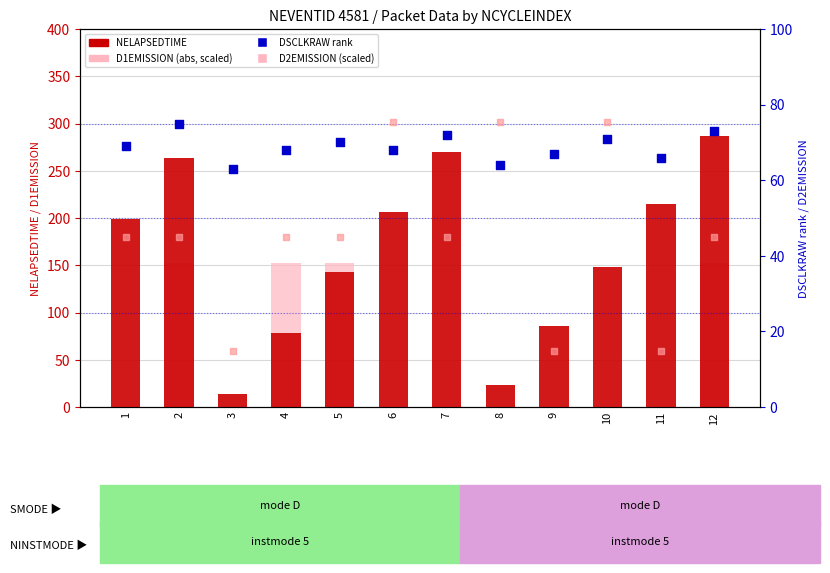

Which series contains the lowest Y value?

D1EMISSION